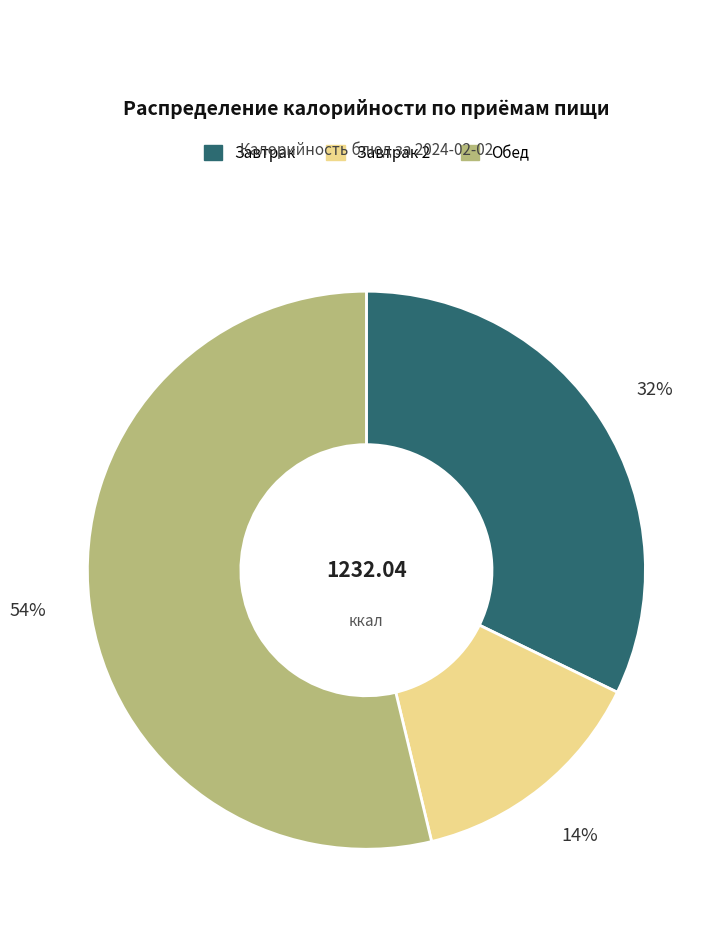

Is there a majority slice in this chart?

Yes